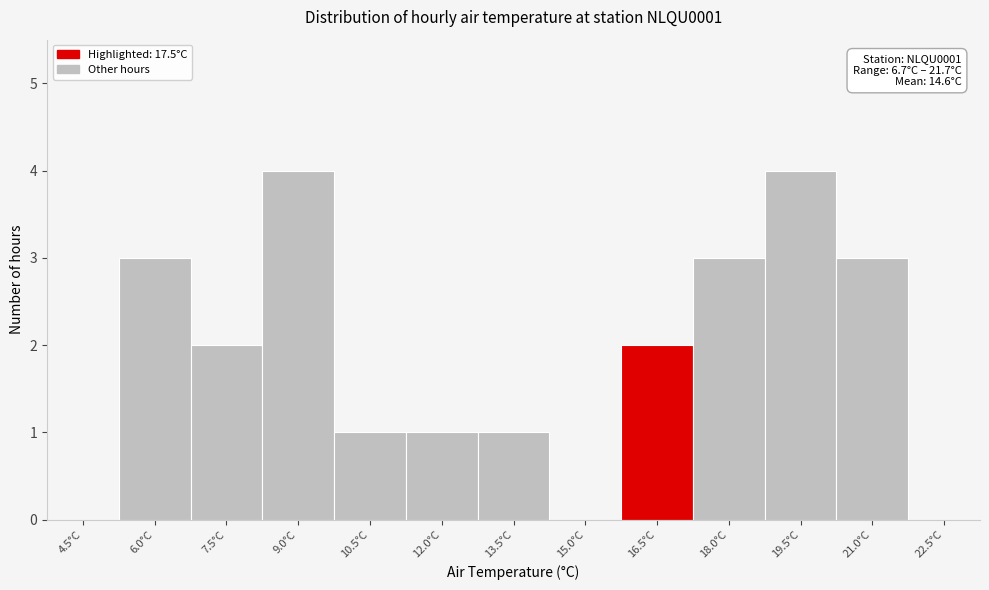

Reading left to right, transcribe all the data shown in this chart.

4.5°C=0	6.0°C=3	7.5°C=2	9.0°C=4	10.5°C=1	12.0°C=1	13.5°C=1	15.0°C=0	16.5°C=2	18.0°C=3	19.5°C=4	21.0°C=3	22.5°C=0